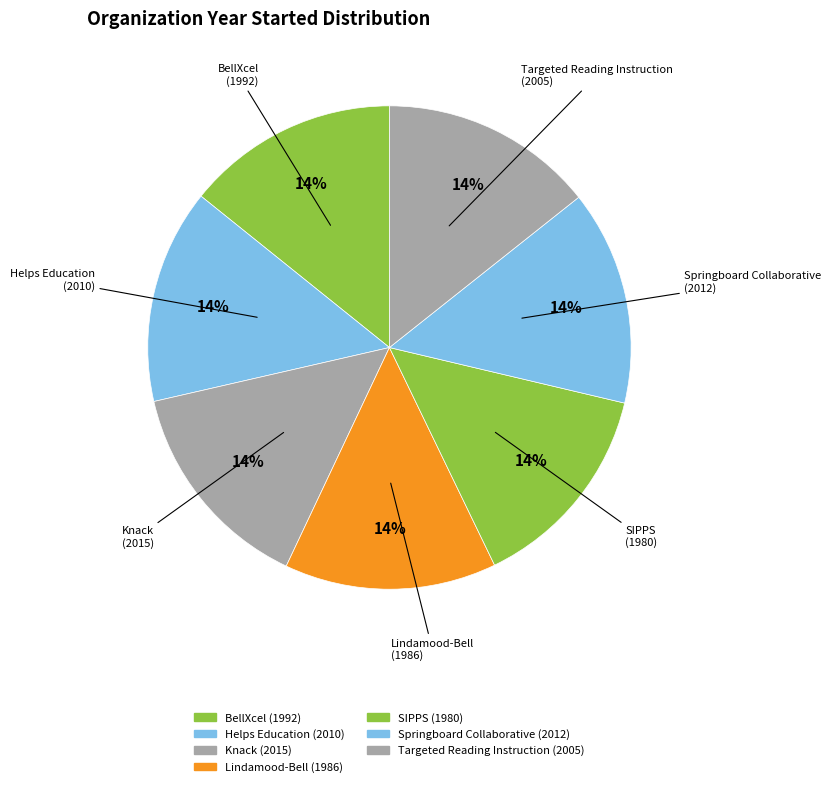

To the nearest percent, what percentage of the pie is BellXcel?

14%